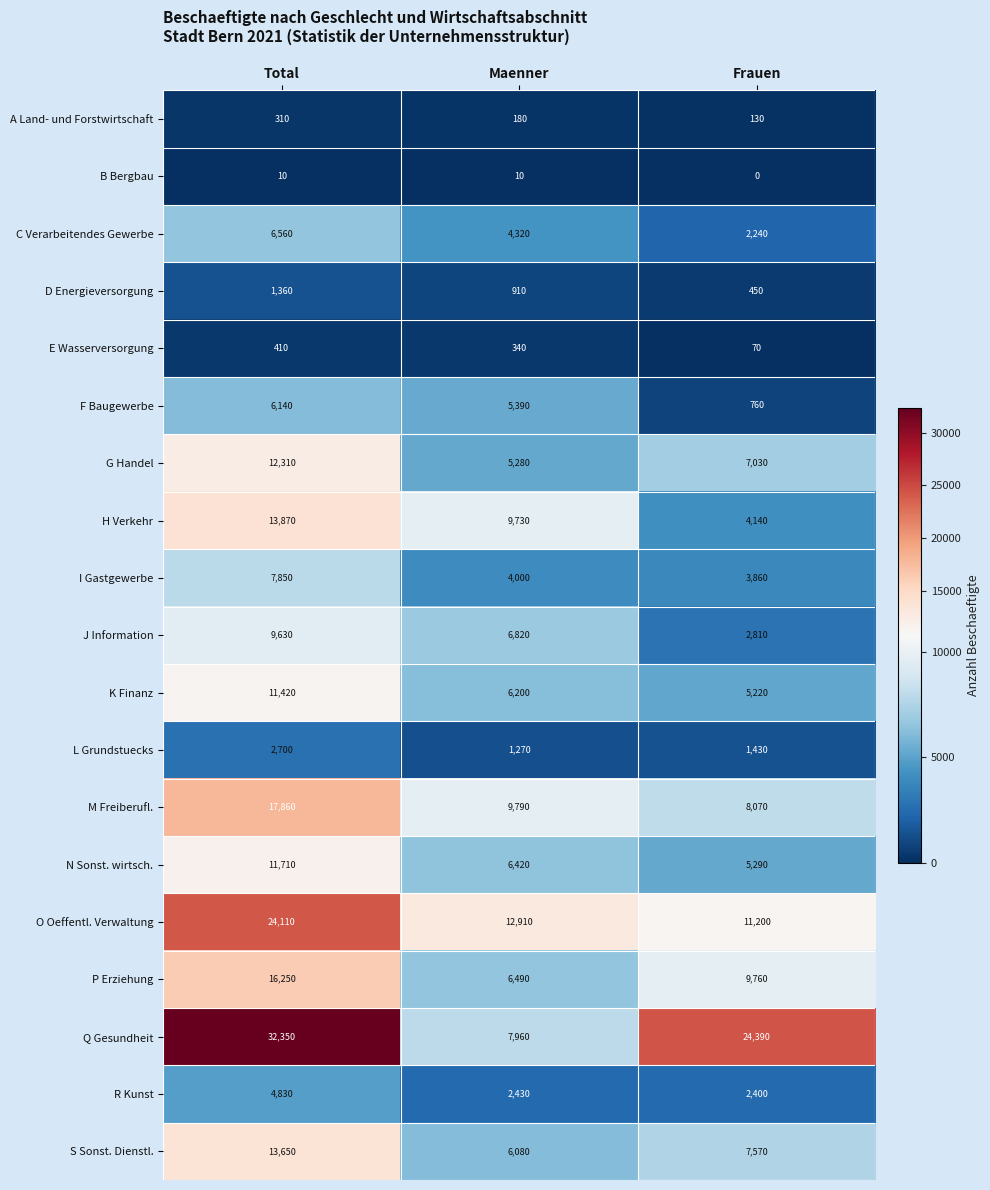

List the labels in order of N Sonst. wirtsch. value, largest first.

Total, Maenner, Frauen